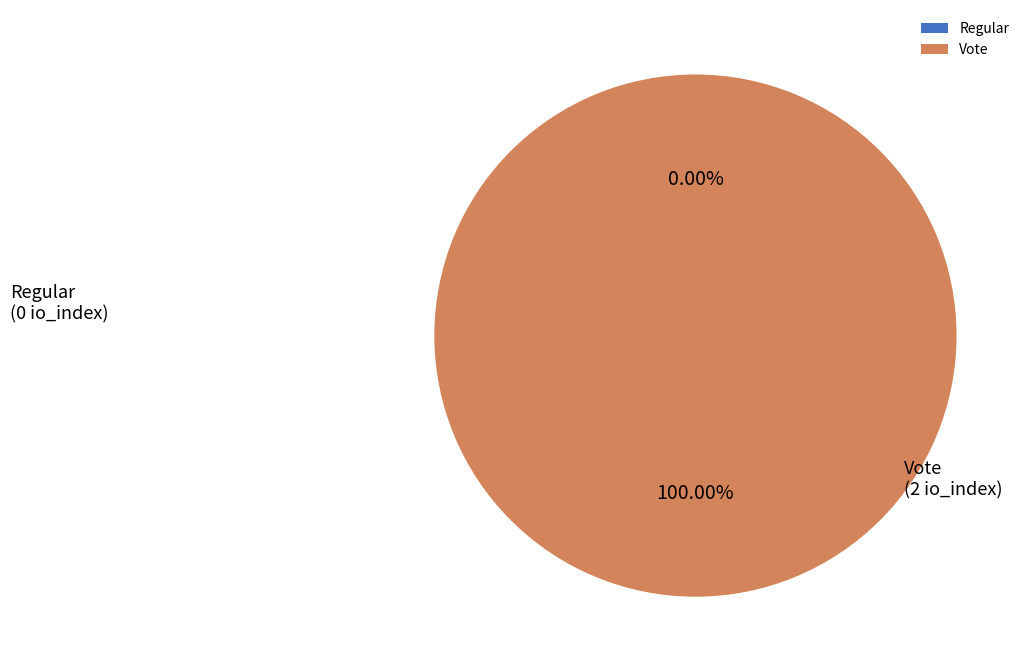

Which slice is the smallest?

Regular